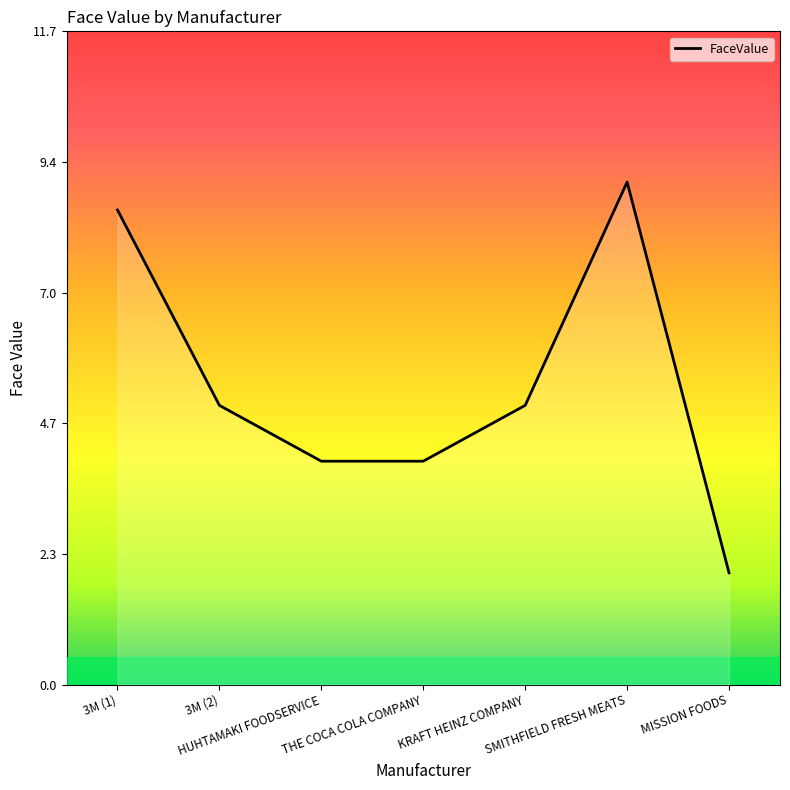

At which category does the data reach its first local peak?

SMITHFIELD FRESH MEATS